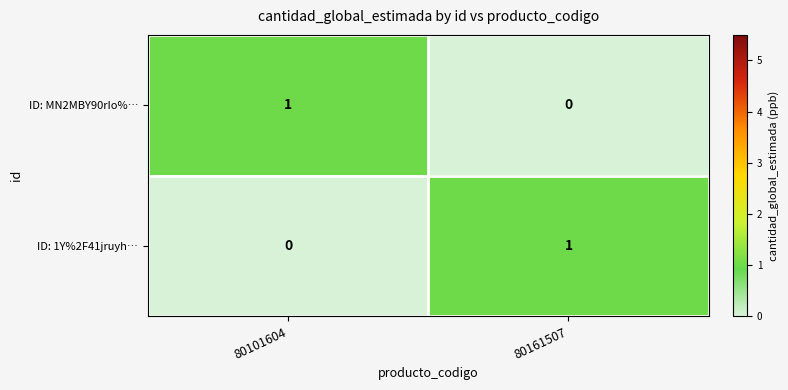

List the labels in order of ID: 1Y%2F41jruyh… value, smallest first.

80101604, 80161507